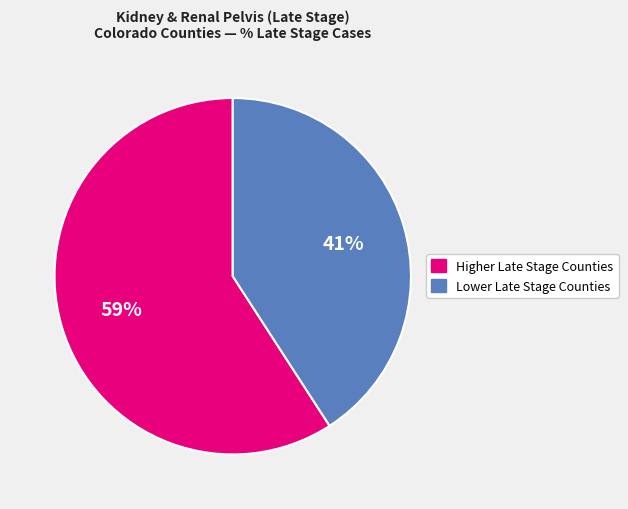

Does any single category account for the majority?

Yes